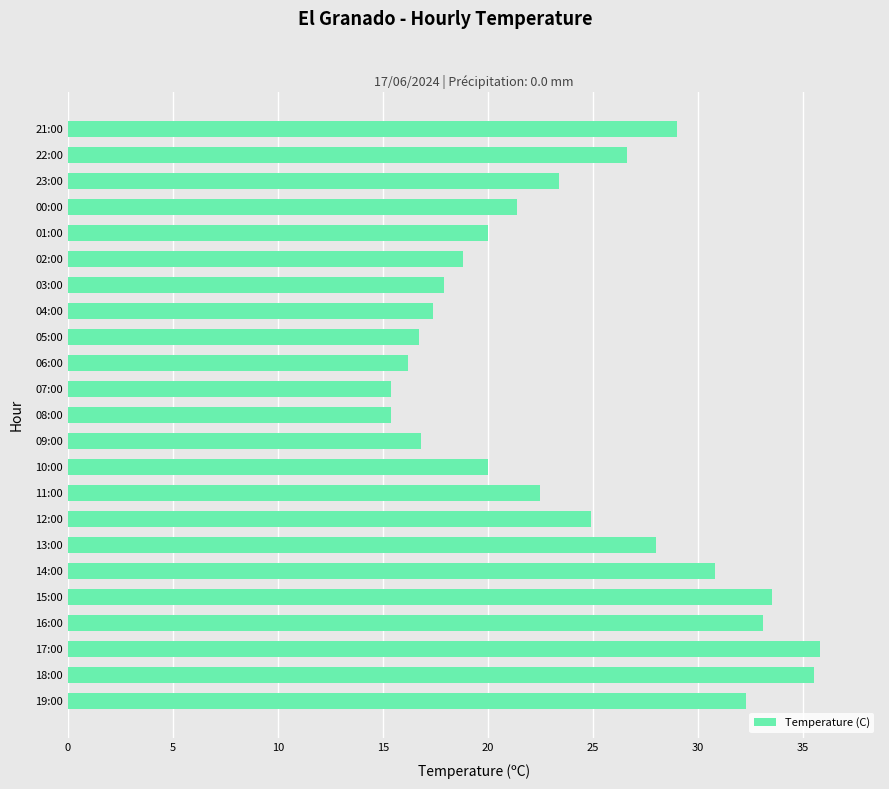

How many categories are shown in the chart?

23